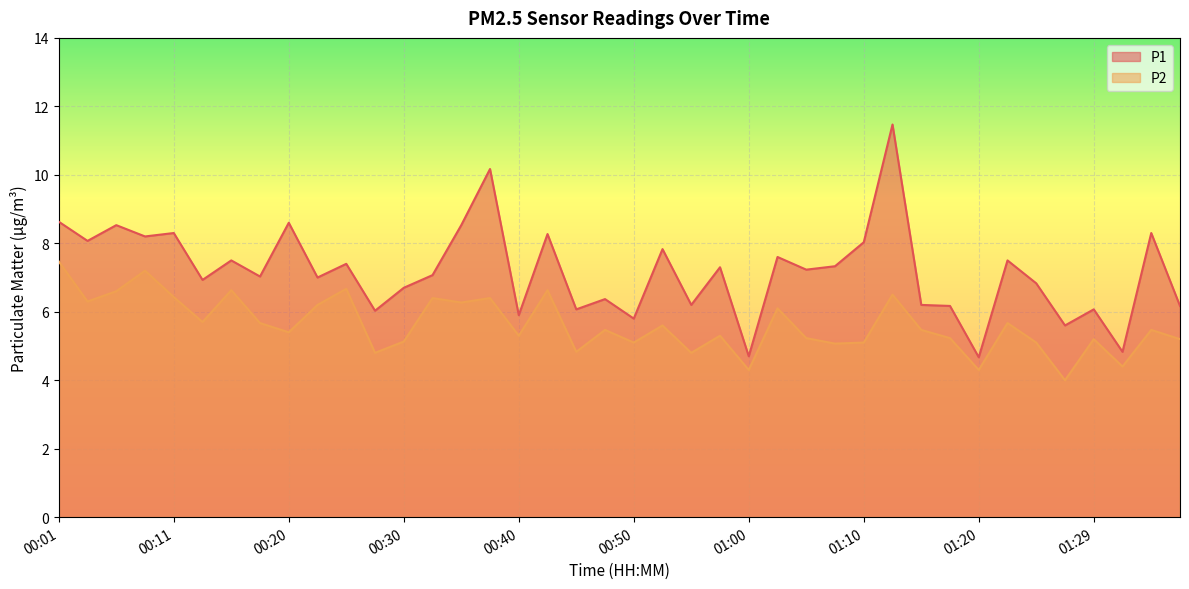

Rank the series by their average value, from lowest to highest.

P2, P1